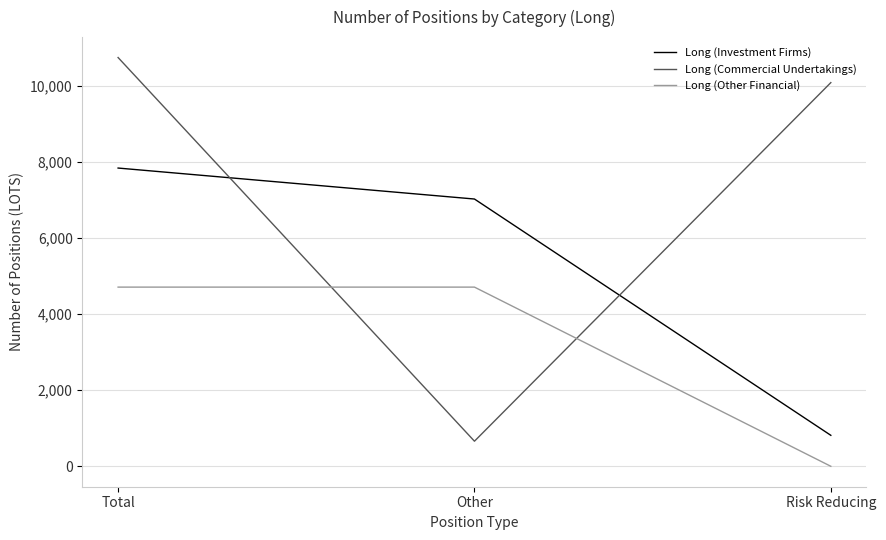

Is it true that Long (Investment Firms) equals 12101 at Total?

False